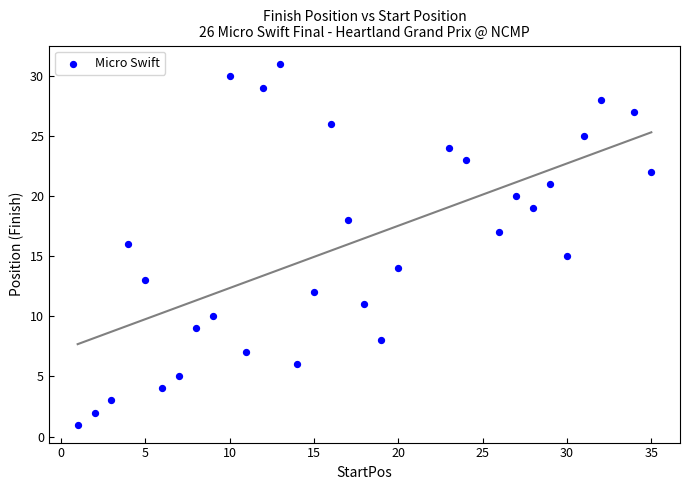

What is the range of Y values (max minus min)?

30